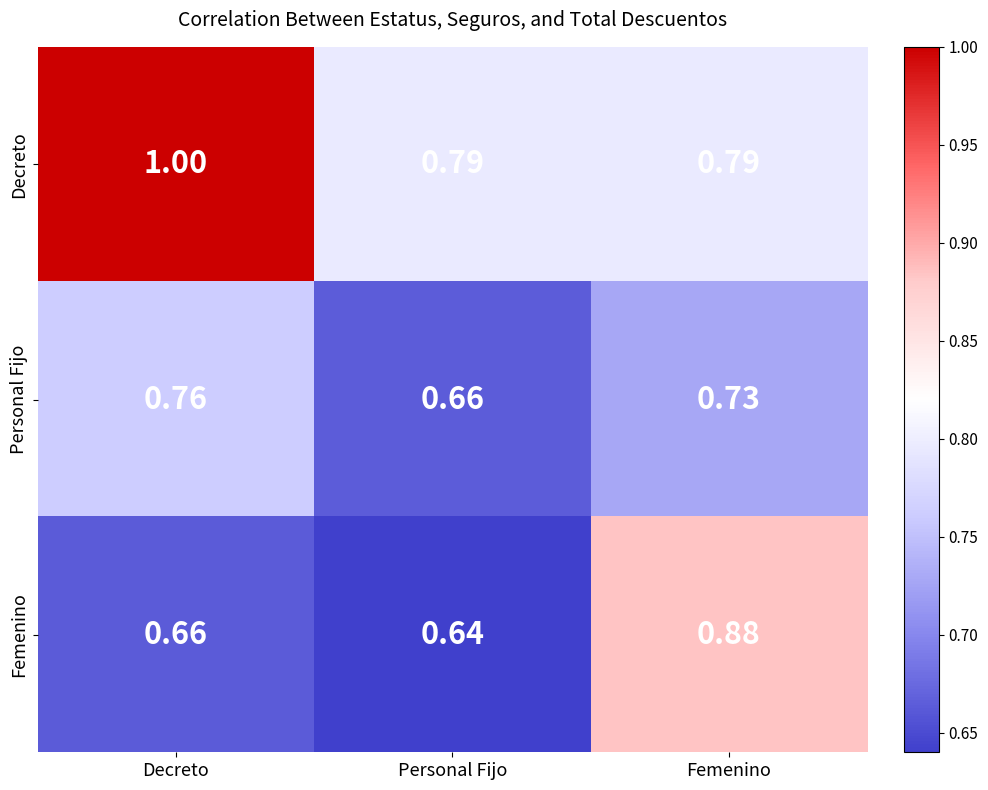

Which series has the widest spread of values?

Femenino